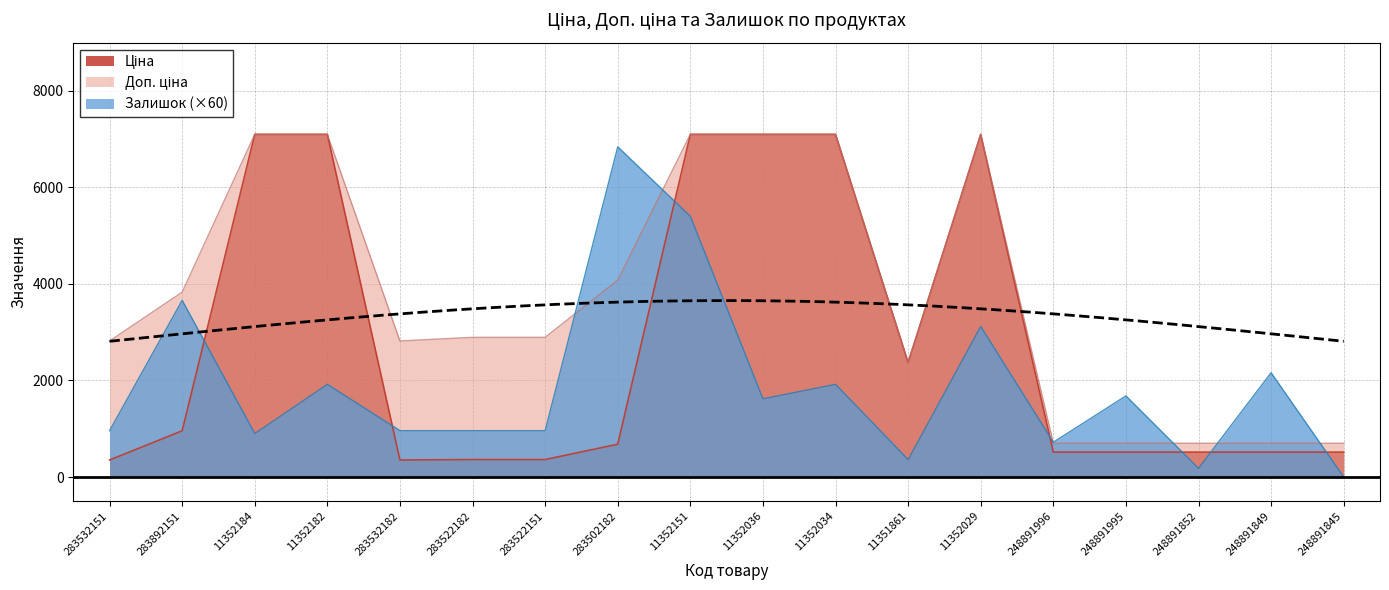

The Ціна series shows 7098.8 at 11352184. True or false?

True